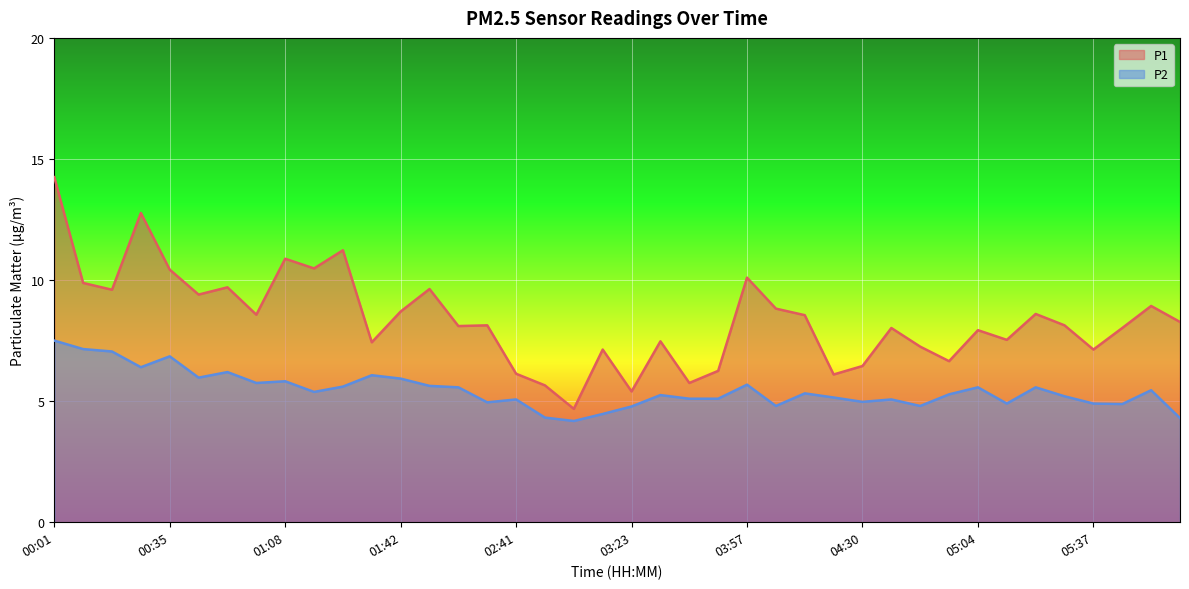

The value of P1 at 11 is 7.4. True or false?

True